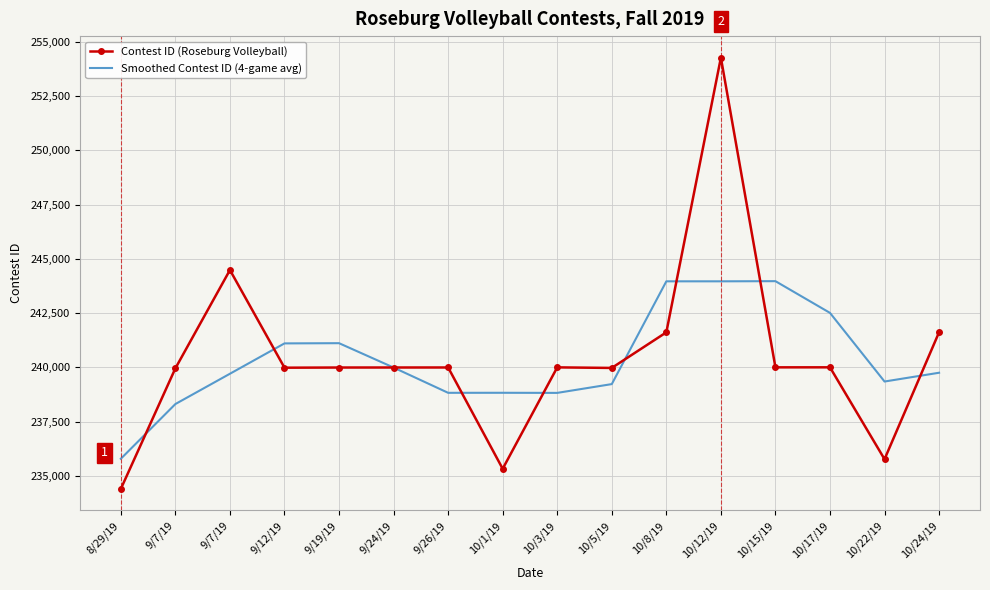

What are all the series names shown in the legend?

Contest ID (Roseburg Volleyball), Smoothed Contest ID (4-game avg)